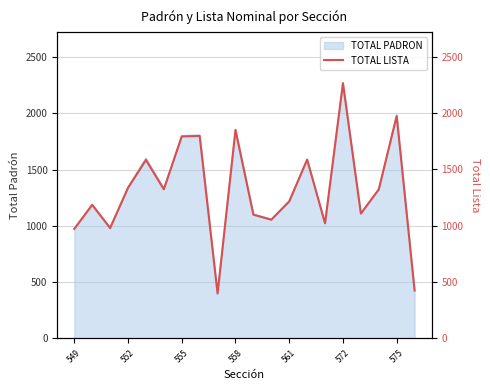

What is the lowest value of the TOTAL PADRON series?

402